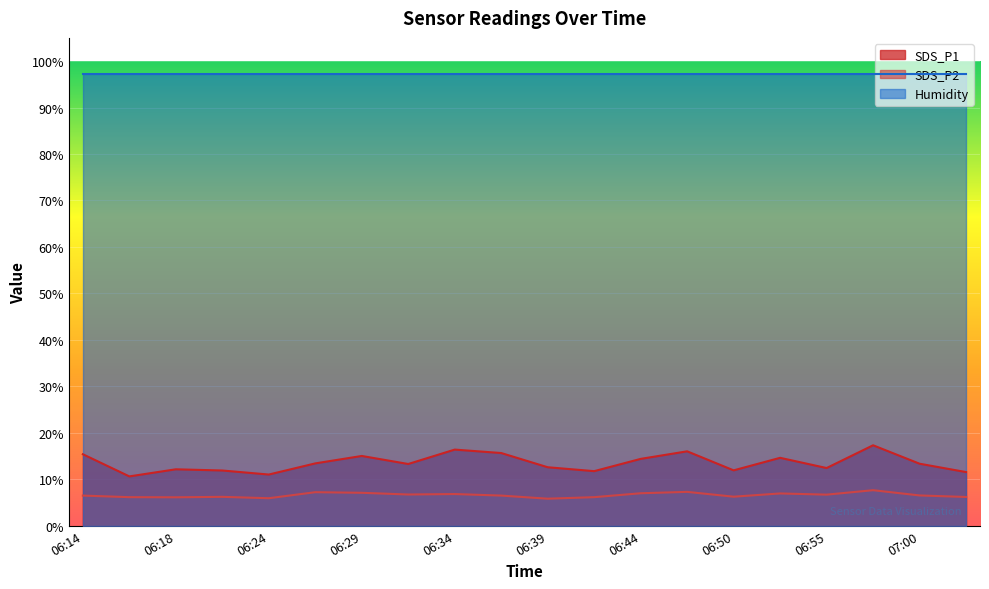

How many interior local peaks does the SDS_P2 series have?

6